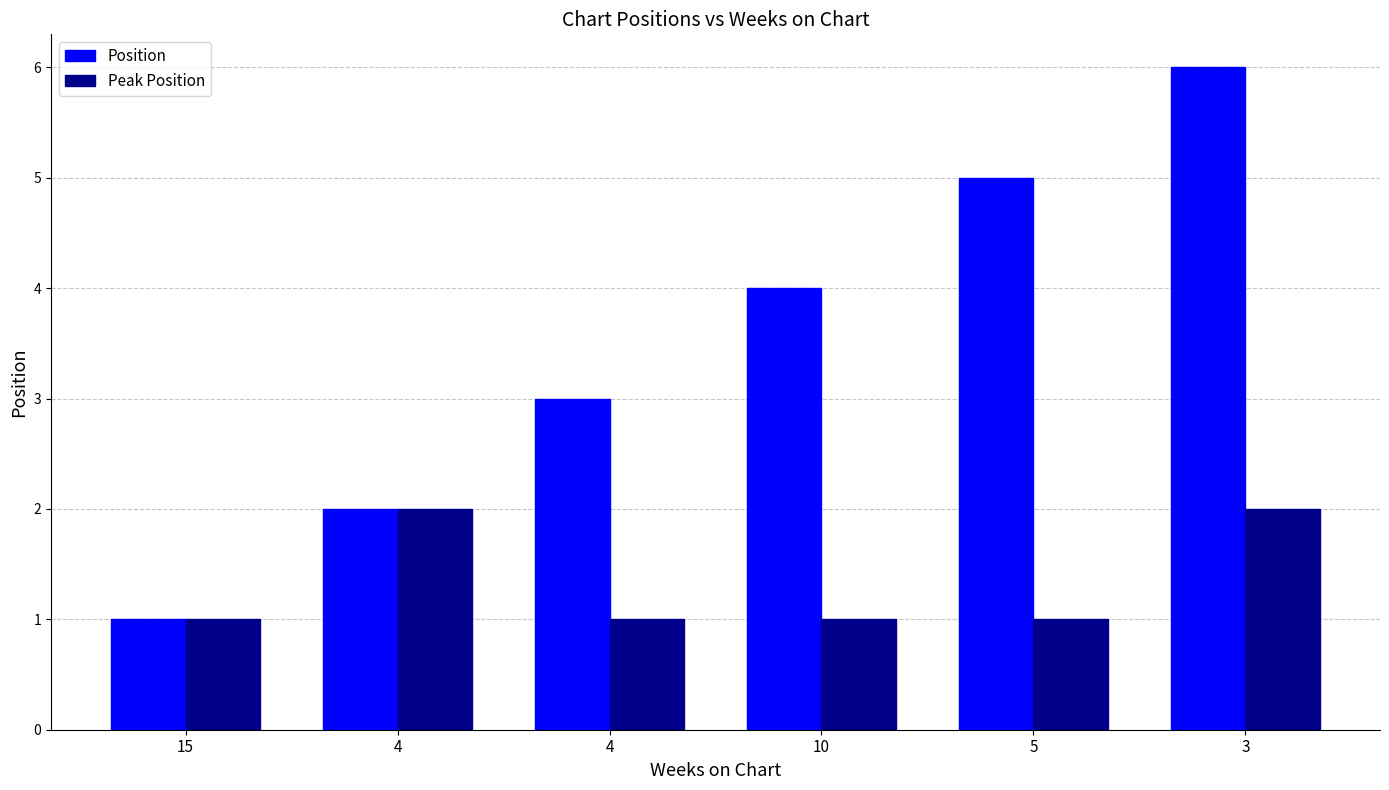

What is the difference between the Peak Position values at 4 and 4?

1